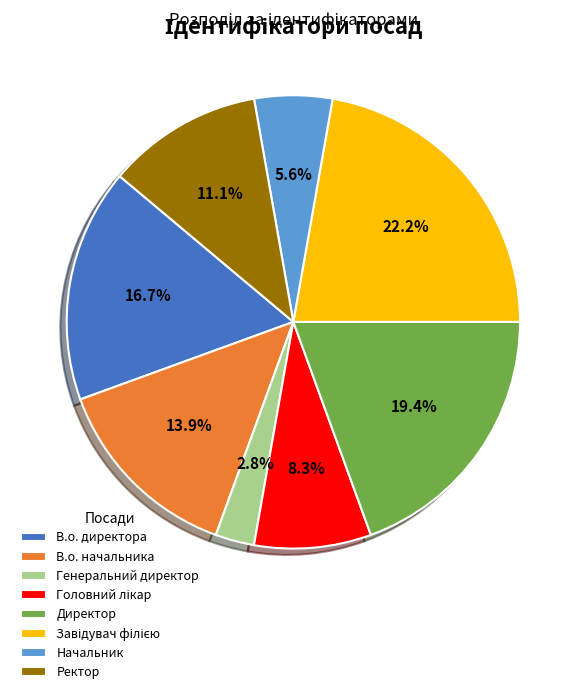

Is Директор the majority of the pie?

No